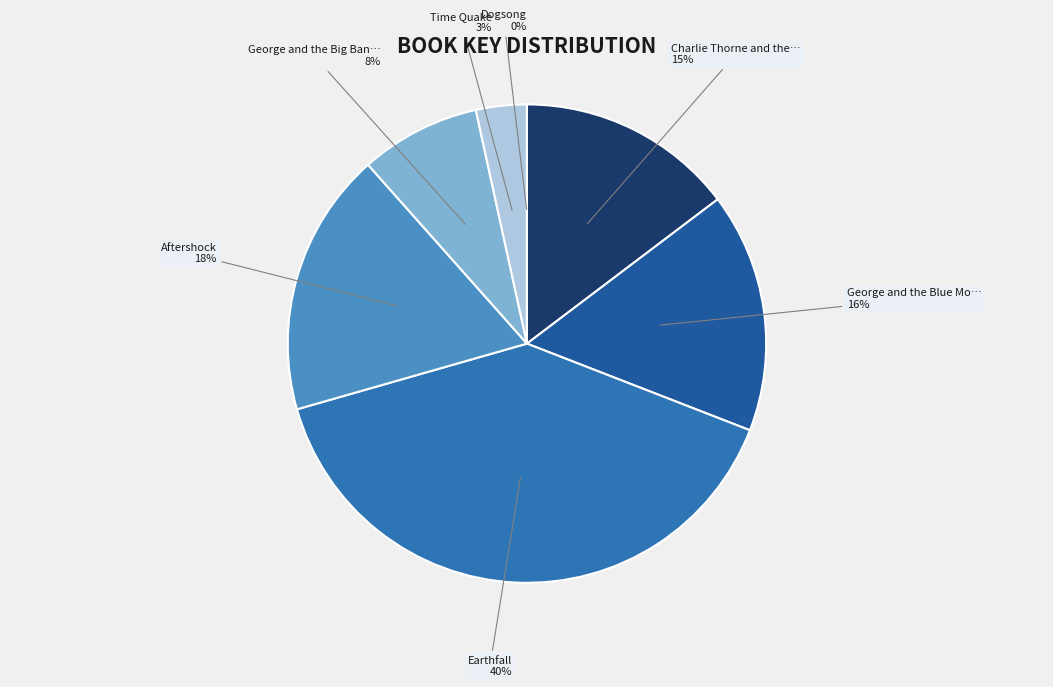

Which category has the biggest portion of the pie?

Earthfall